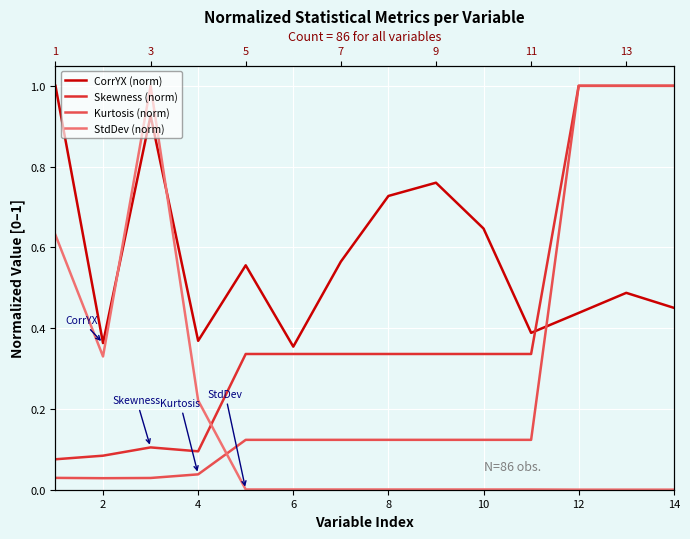

Is the value of Kurtosis (norm) at 12 greater than the value of StdDev (norm) at 8?

Yes